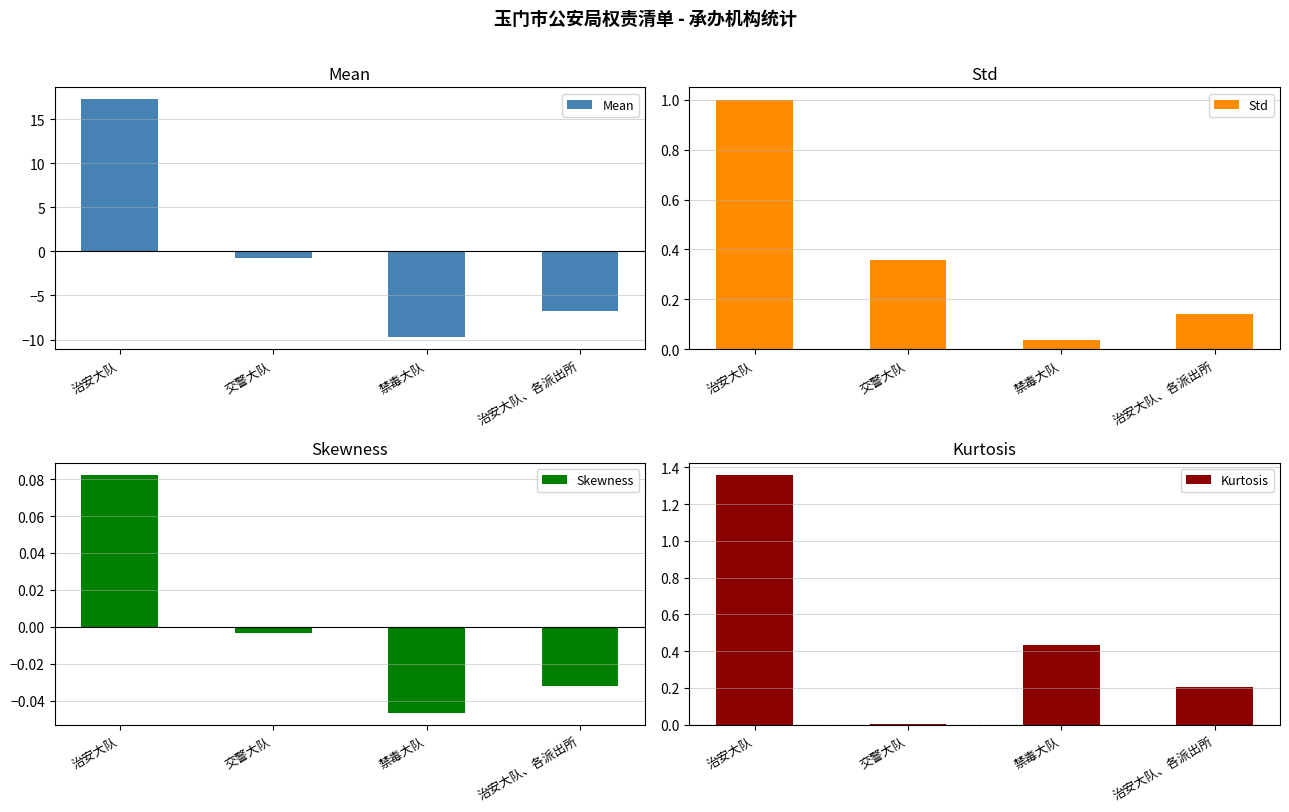

What is the spread (max minus min) of values at 禁毒大队?

10.2